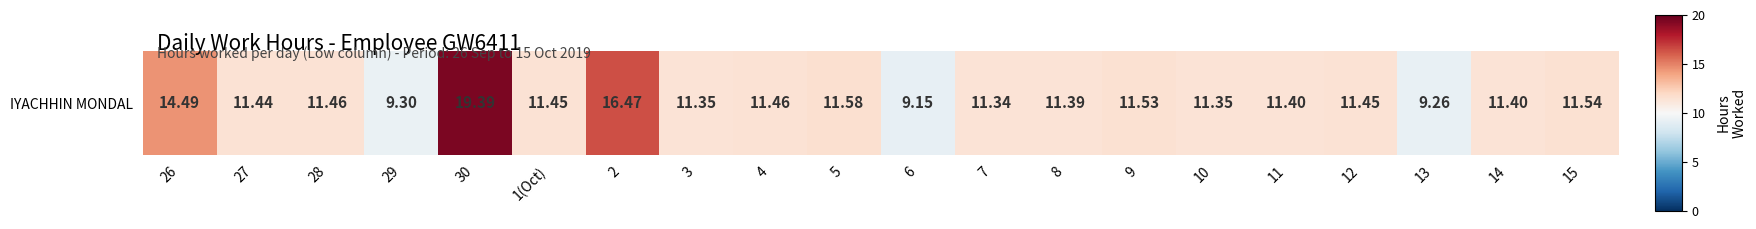

What is the change in value from 5 to 11?

-0.2